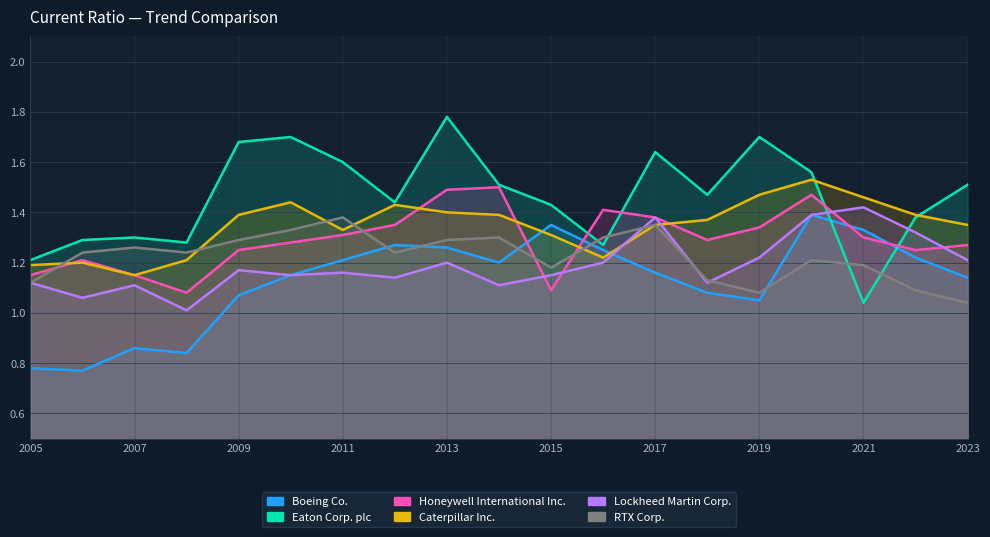

How many lines are shown in the chart?

6